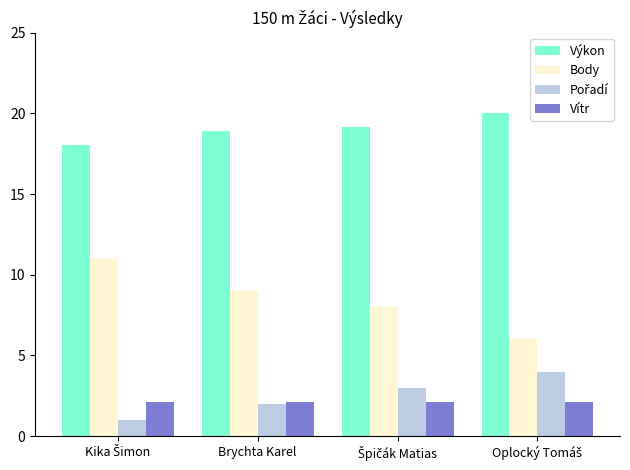

What value does the Výkon series have at Brychta Karel?

18.9